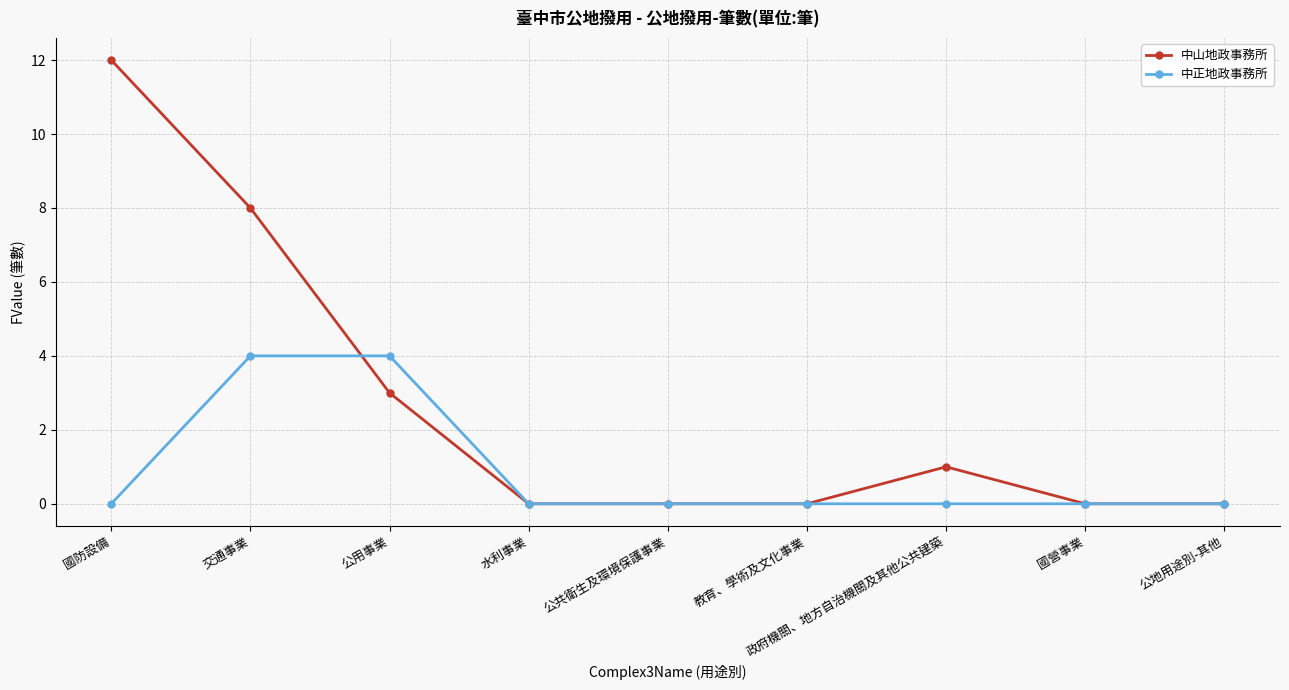

True or false: 中正地政事務所 and 中山地政事務所 cross at least once.

True